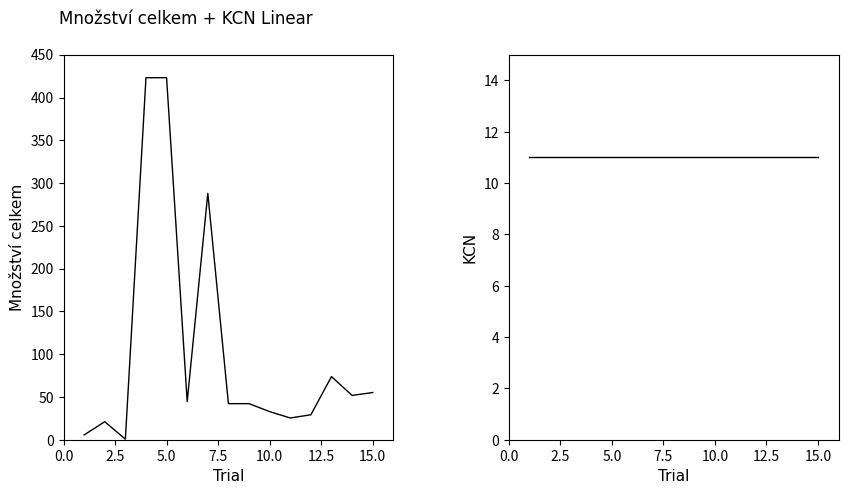

How many intersections are there between Množství celkem and KCN?

3